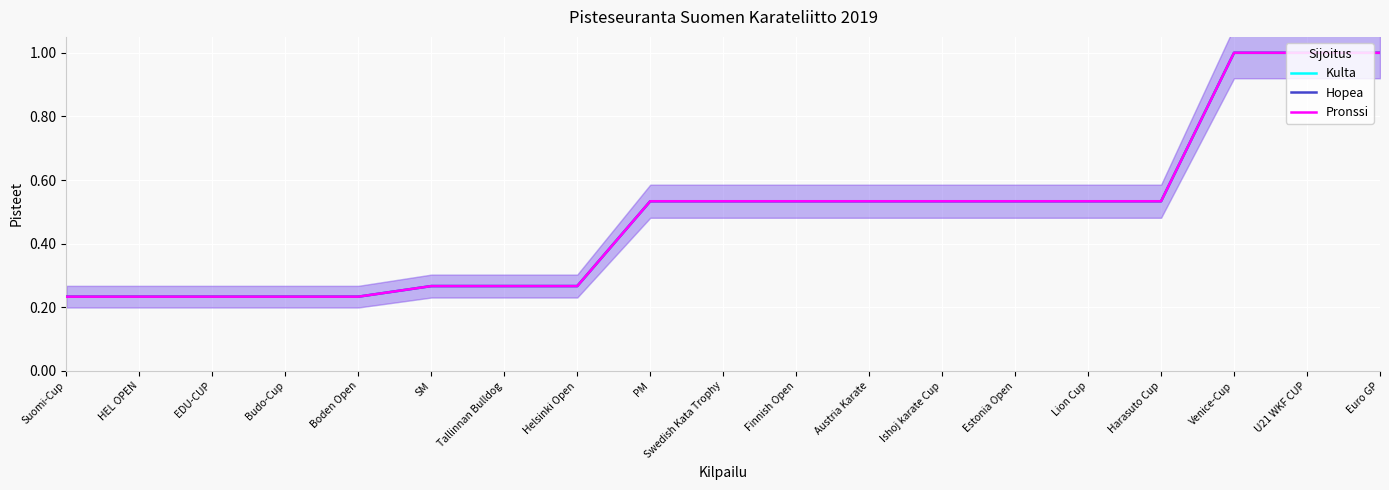

What value does the Kulta series have at Venice-Cup?

1.0